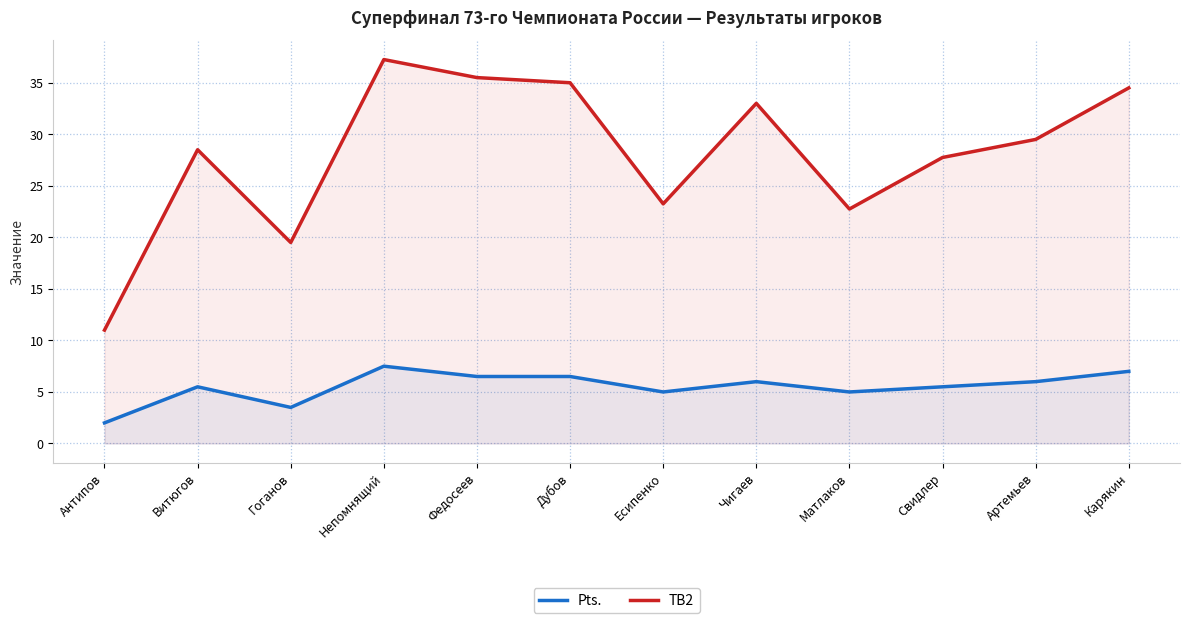

In Pts., how many points are higher than both neighbors (excluding endpoints)?

3